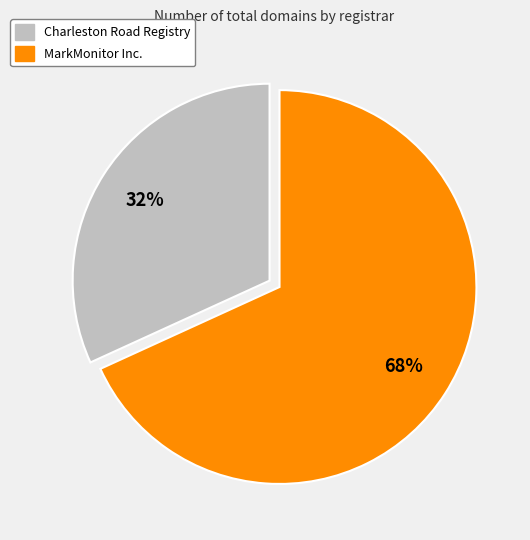

Is there a majority slice in this chart?

Yes